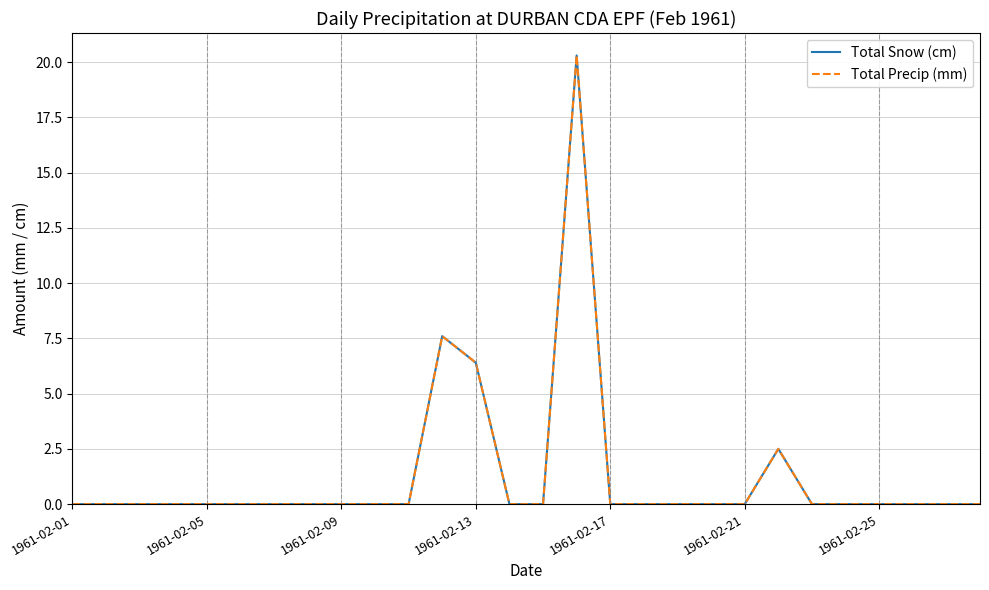

Does the chart display data point markers on the line(s)?

No